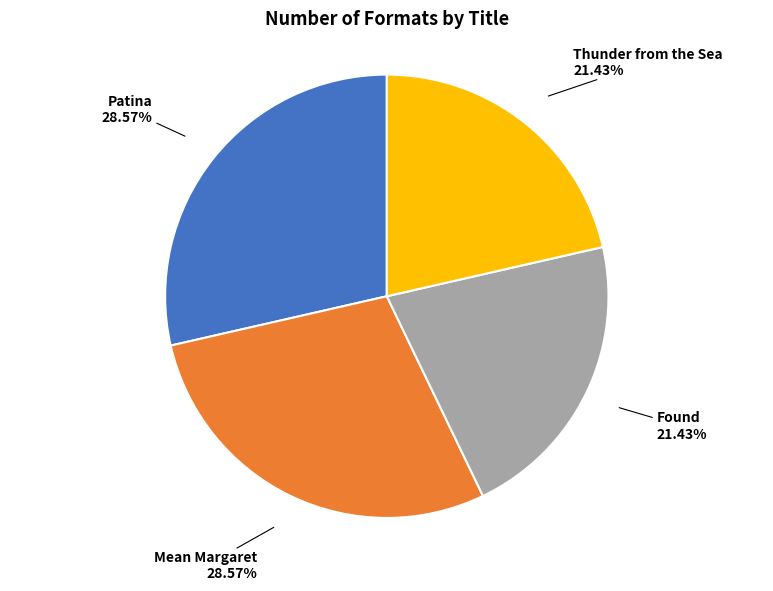

Is there a majority slice in this chart?

No